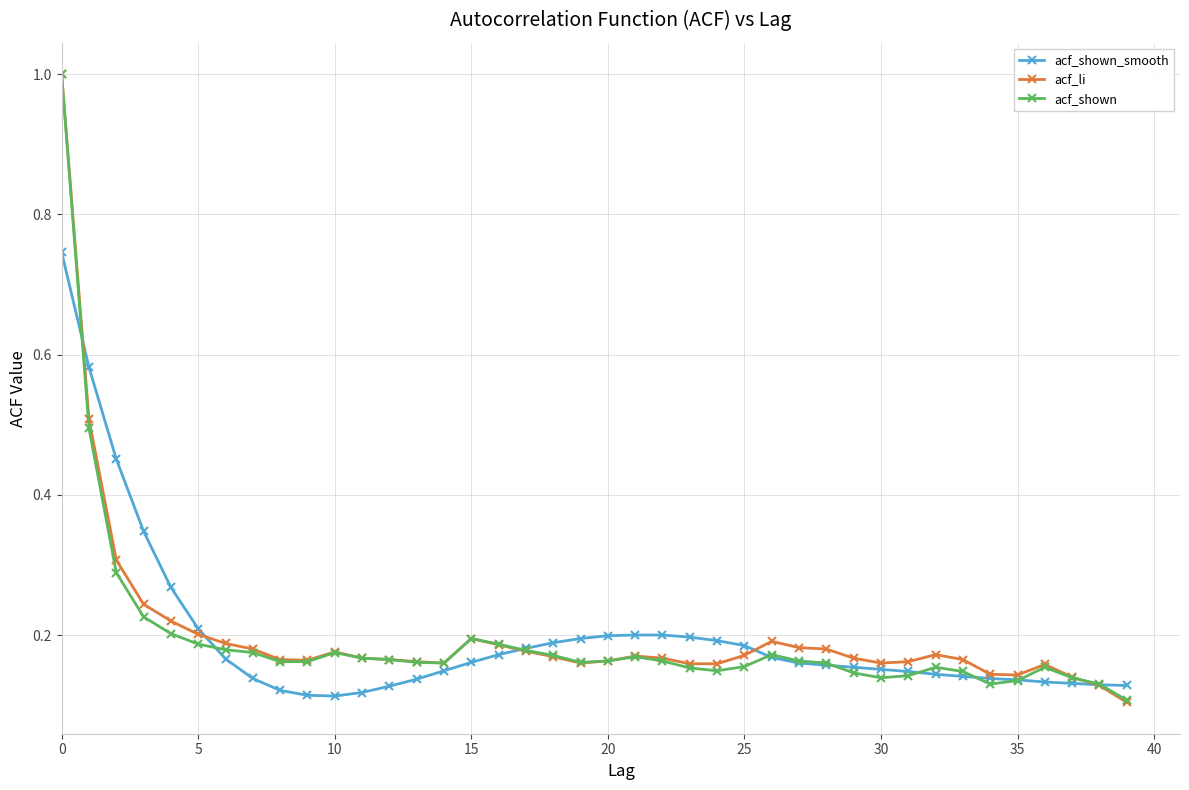

After their last crossing, which series has the higher values: acf_shown_smooth or acf_shown?

acf_shown_smooth